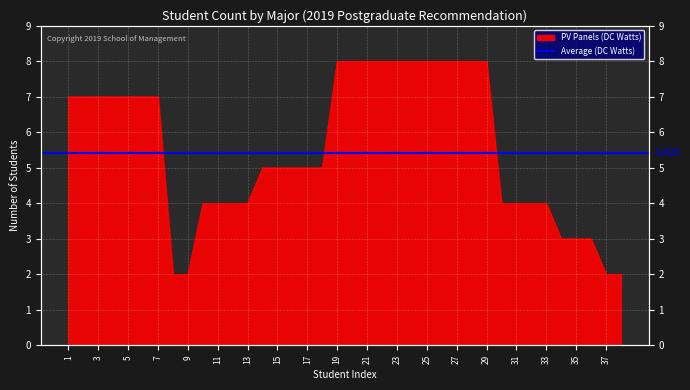

List the labels in order of value, smallest first.

8, 9, 37, 38, 34, 35, 36, 10, 11, 12, 13, 30, 31, 32, 33, 14, 15, 16, 17, 18, 1, 2, 3, 4, 5, 6, 7, 19, 20, 21, 22, 23, 24, 25, 26, 27, 28, 29